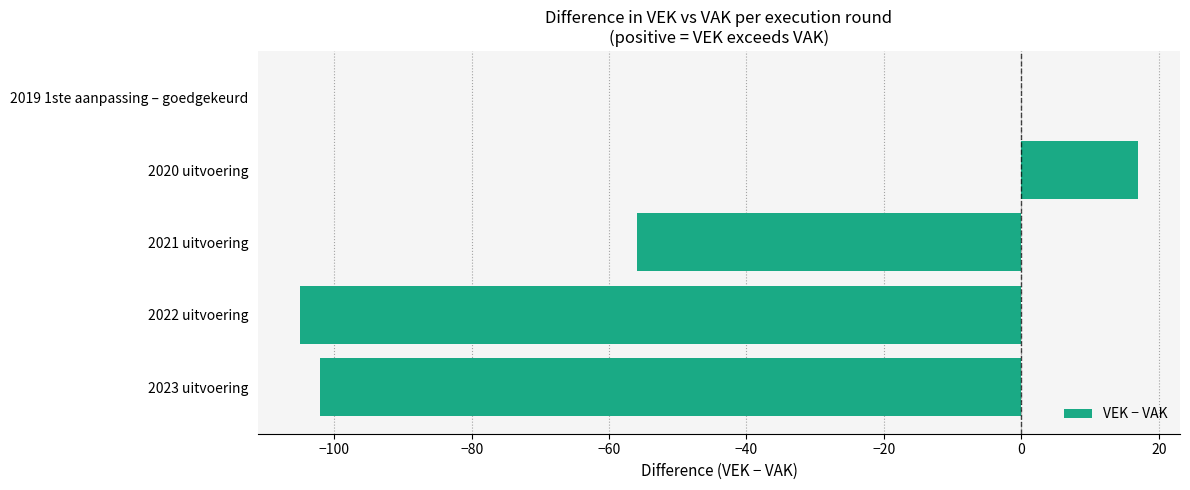

Reading top to bottom, transcribe all the data shown in this chart.

2019 1ste aanpassing – goedgekeurd=0	2020 uitvoering=17	2021 uitvoering=-56	2022 uitvoering=-105	2023 uitvoering=-102